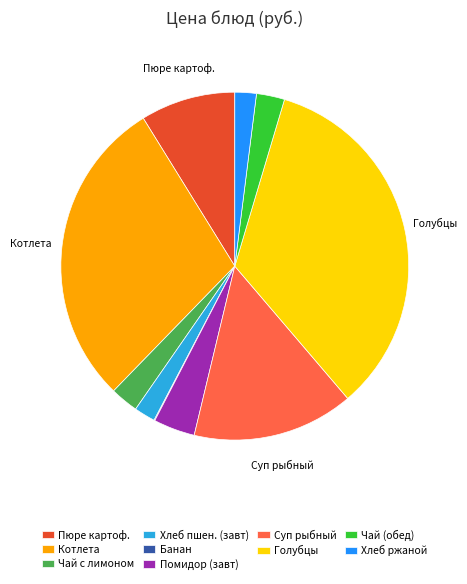

Which slice is the largest?

Голубцы